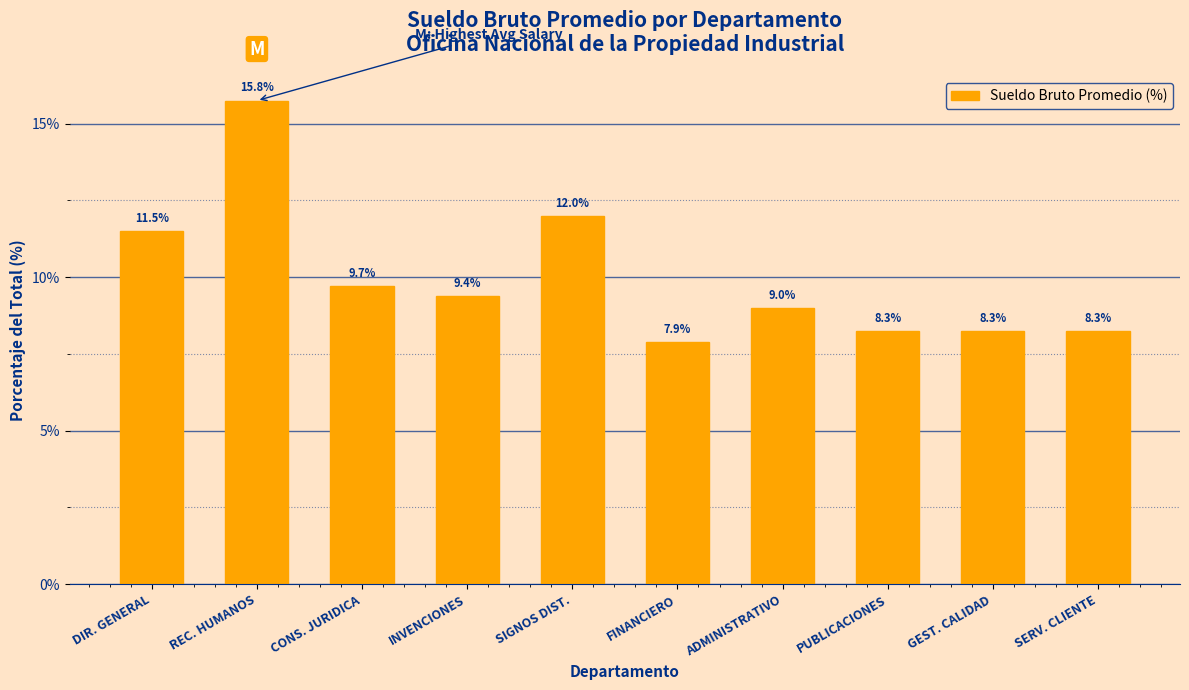

Are the bars grouped side by side (vs. stacked)?

No